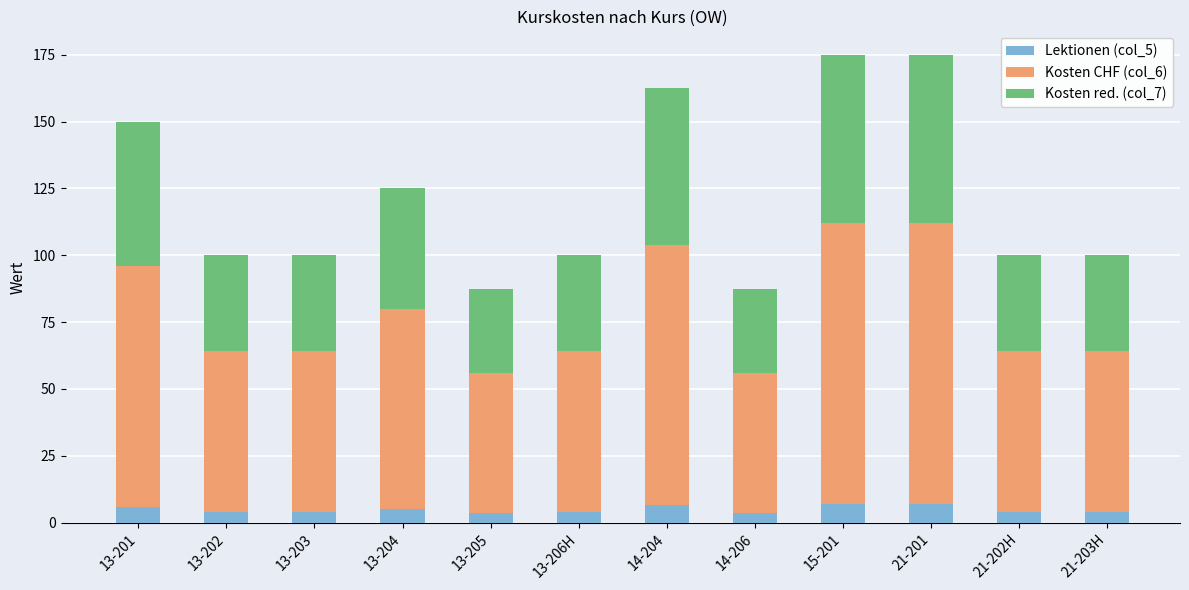

How many bars are there in total?

12